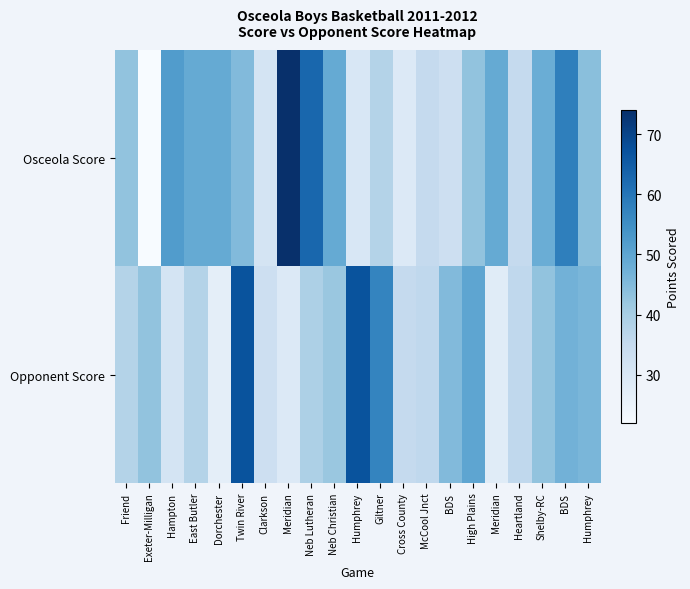

Which category has the lowest value across all series?

Exeter-Milligan